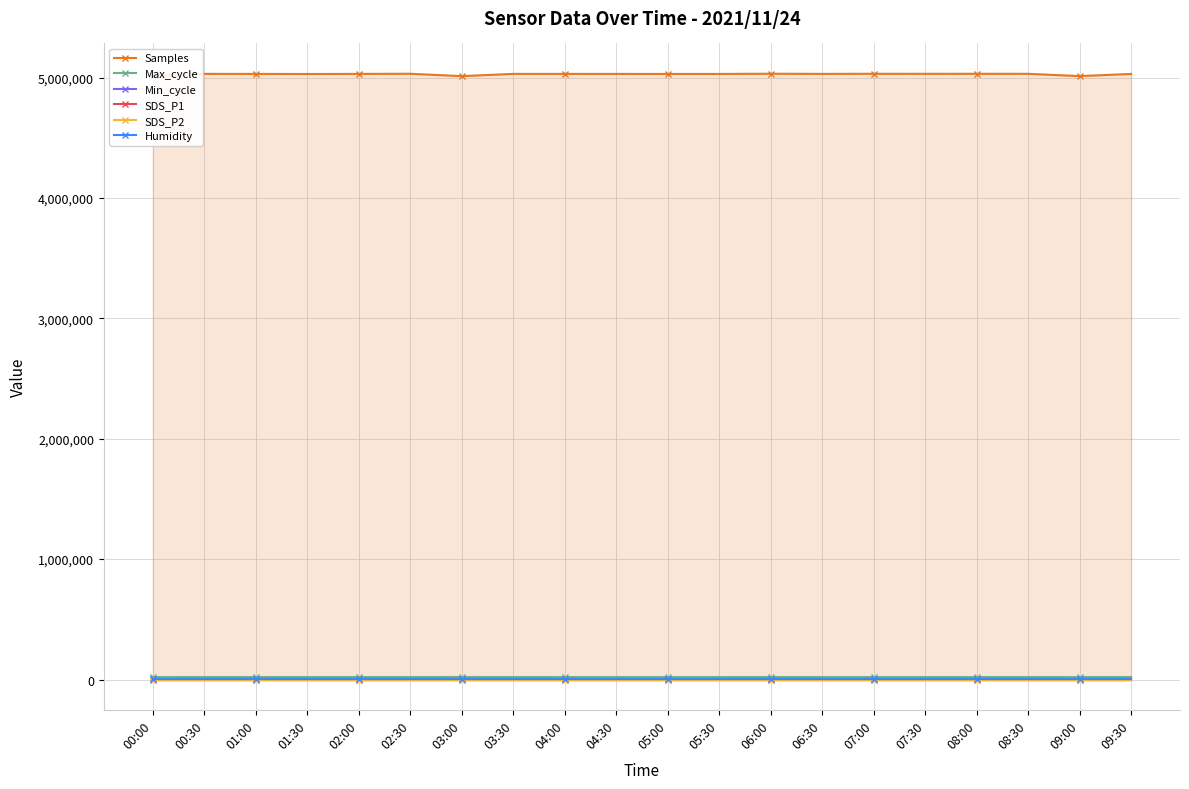

What are all the series names shown in the legend?

Samples, Max_cycle, Min_cycle, SDS_P1, SDS_P2, Humidity